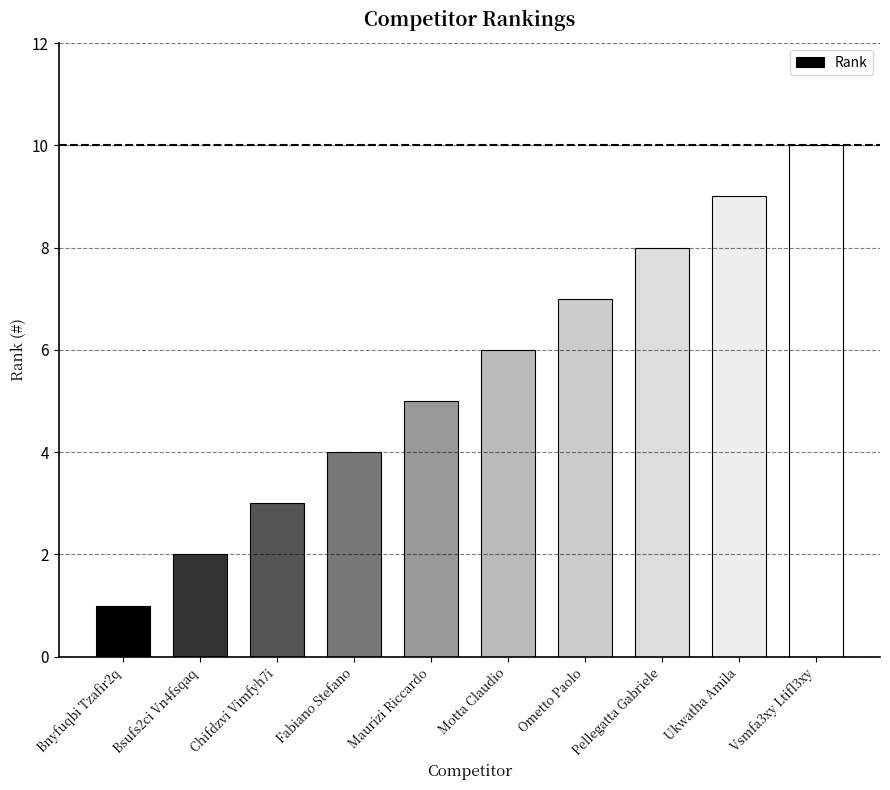

What is the change in value from Maurizi Riccardo to Motta Claudio?

+1